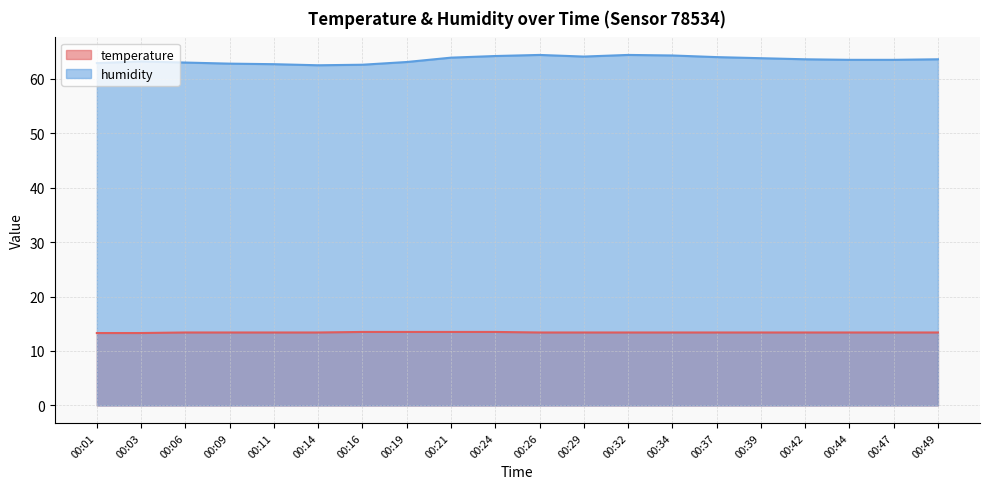

At which label is humidity closest to 63?

00:06